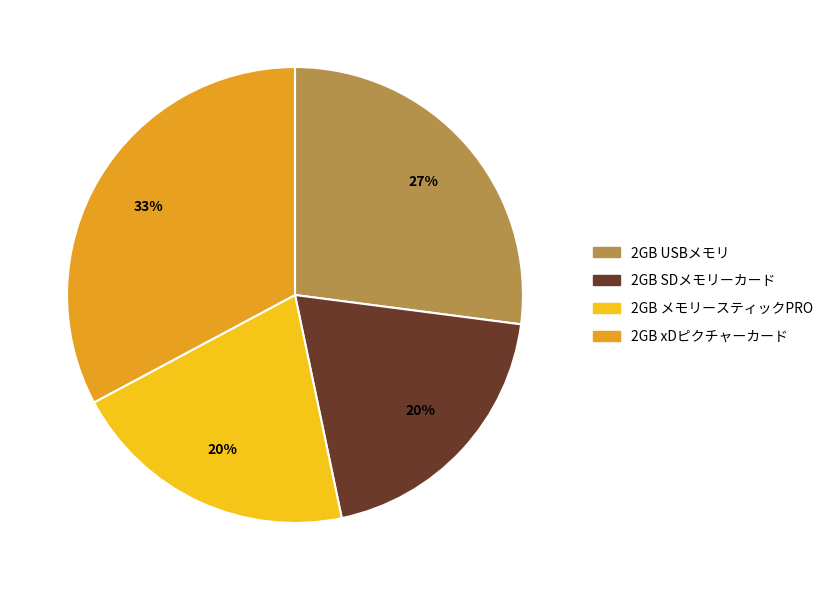

How many slices are in this pie chart?

4